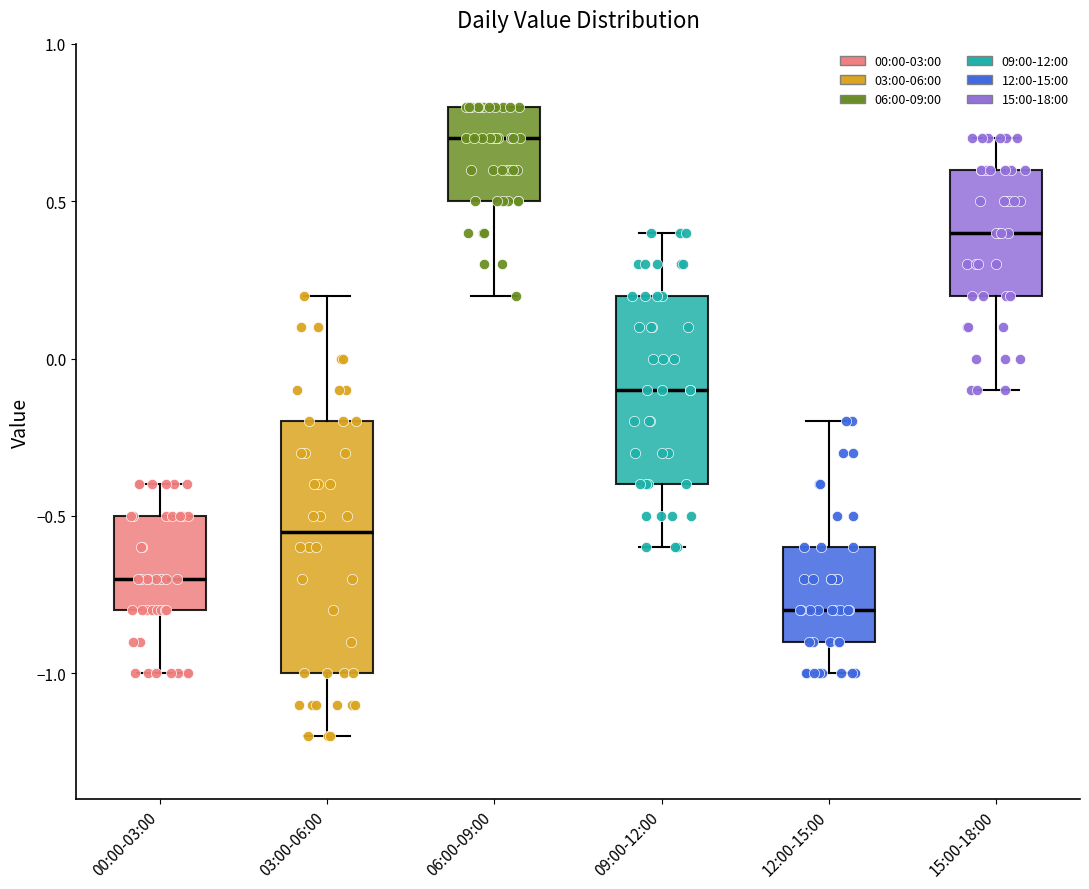

Which box's median line is the lowest?

12:00-15:00